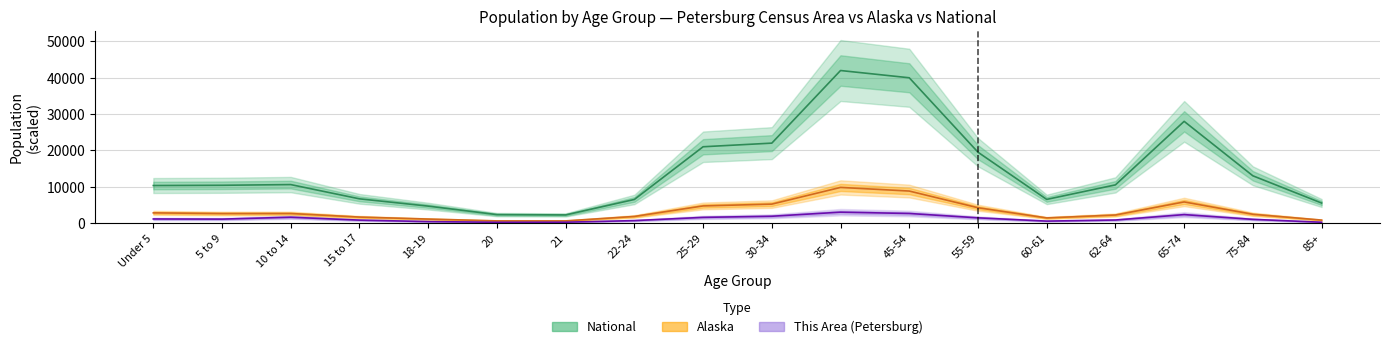

Reading right to left, list all the values displayed in this chart.

This Area: 85+=210.0	75-84=1000.0	65-74=2310.0	62-64=820.0	60-61=520.0	55-59=1420.0	45-54=2620.0	35-44=2980.0	30-34=1860.0	25-29=1550.0	22-24=660.0	21=220.0	20=200.0	18-19=390.0	15 to 17=790.0	10 to 14=1590.0	5 to 9=1070.0	Under 5=1110.0
Alaska: 85+=800.0	75-84=2400.0	65-74=5800.0	62-64=2200.0	60-61=1400.0	55-59=4200.0	45-54=8800.0	35-44=9800.0	30-34=5200.0	25-29=4700.0	22-24=1805.4	21=582.4	20=582.8	18-19=1085.4	15 to 17=1632.5	10 to 14=2614.7	5 to 9=2603.8	Under 5=2789.6
National: 85+=5500.0	75-84=13000.0	65-74=28000.0	62-64=10500.0	60-61=6500.0	55-59=19500.0	45-54=40000.0	35-44=42000.0	30-34=22000.0	25-29=21000.0	22-24=6482.7	21=2223.2	20=2308.3	18-19=4647.5	15 to 17=6656.2	10 to 14=10579.9	5 to 9=10389.6	Under 5=10319.4